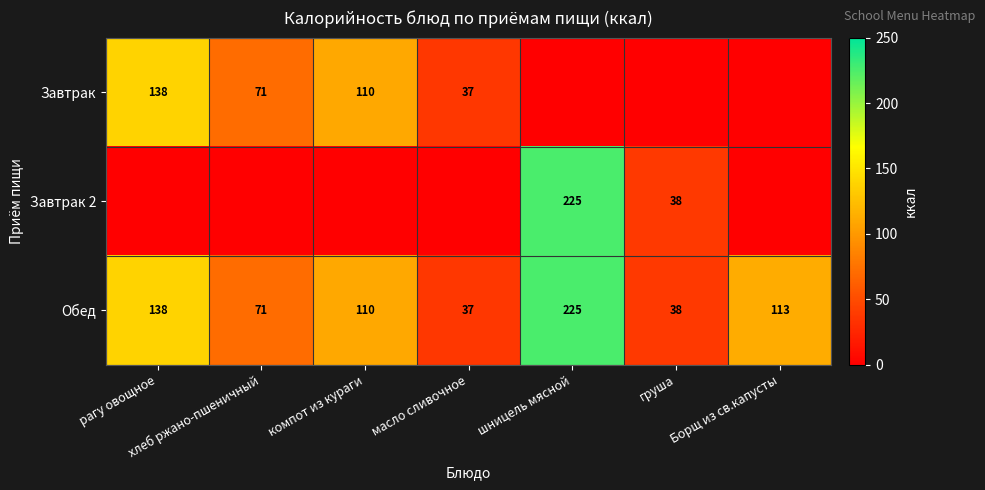

Read the Обед value at груша.

38